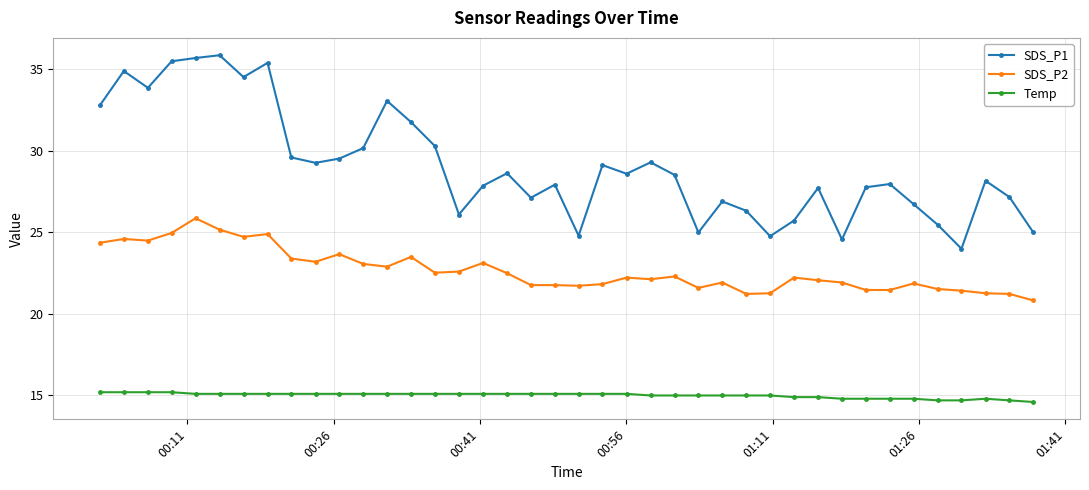

Which series has the largest range (max minus min)?

SDS_P1